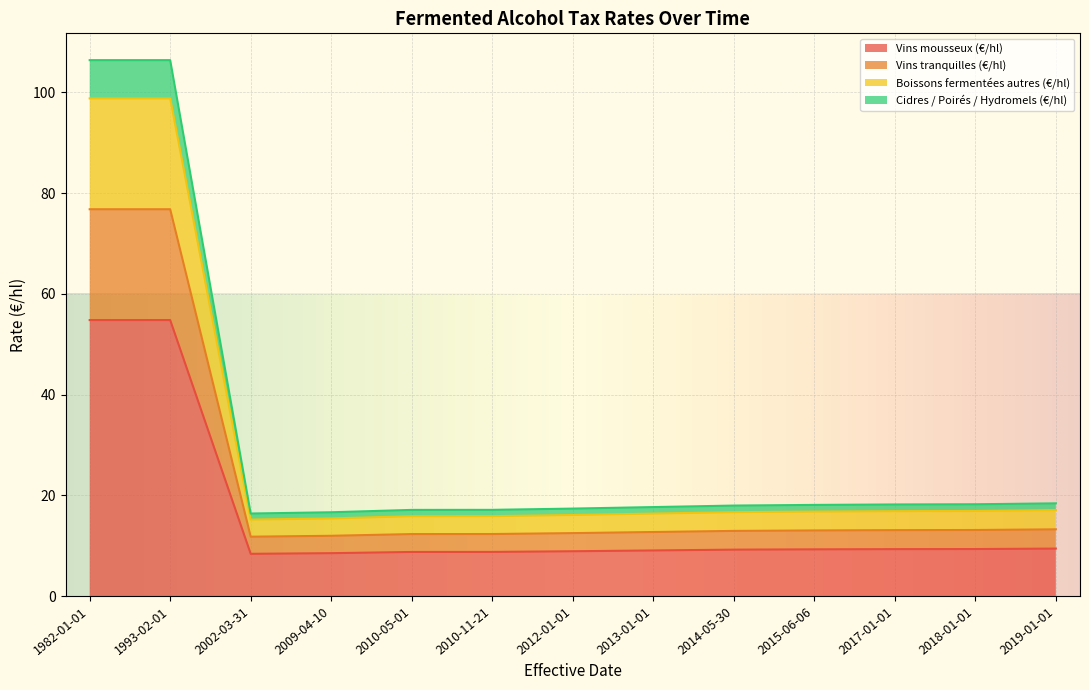

What is the spread (max minus min) of values at 2014-05-30?

8.8